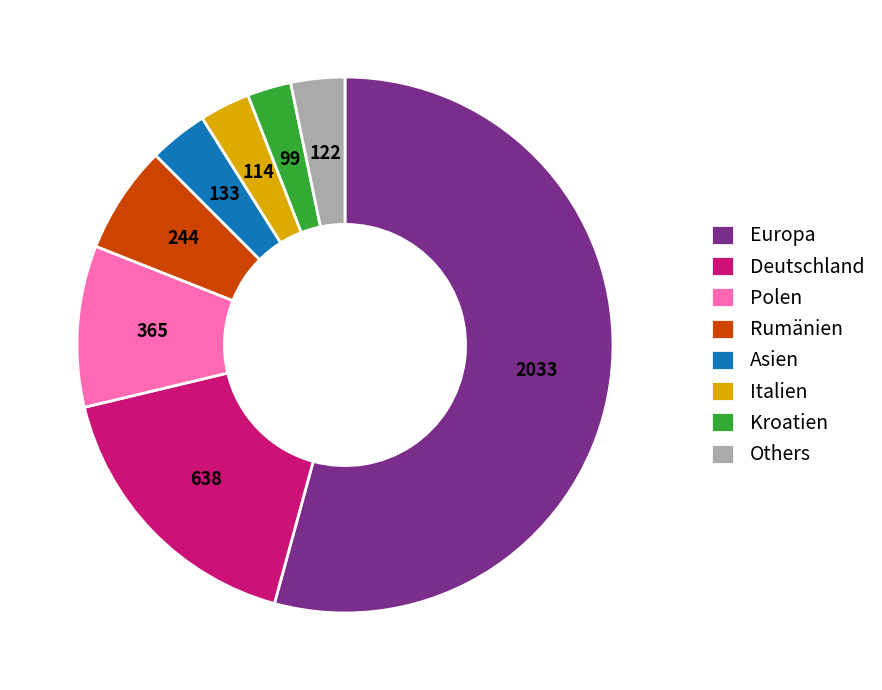

Combined, do Asien and Rumänien account for over 50%?

No